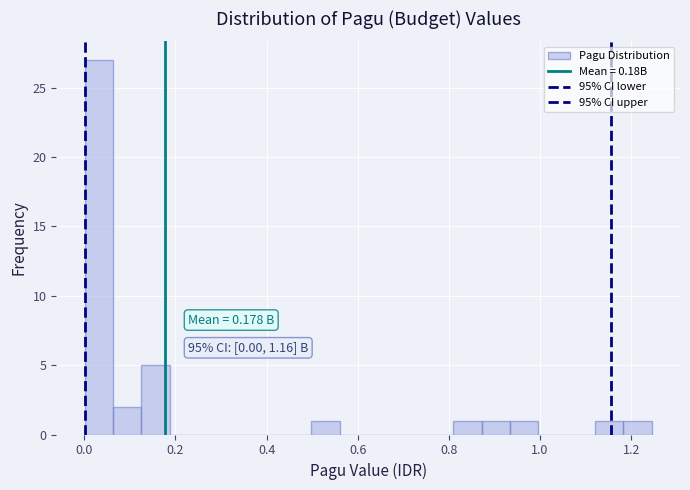

Read against the x-axis, roughly where is the centre of the tallest bar?

0.04